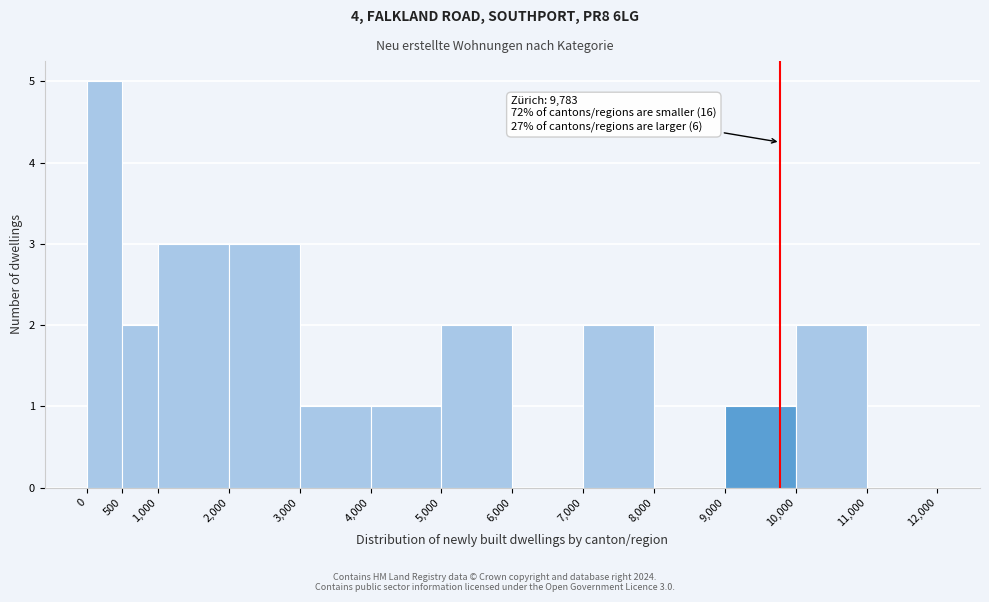

Over which range of the x-axis is the bar tallest?

0 to 500